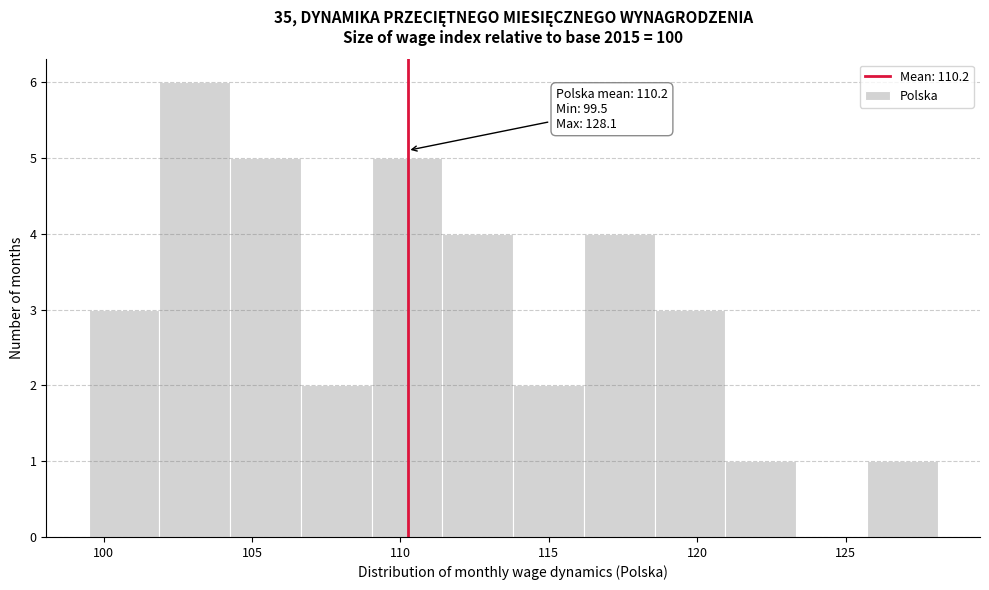

Over which range of the x-axis is the bar tallest?

102.0 to 104.5